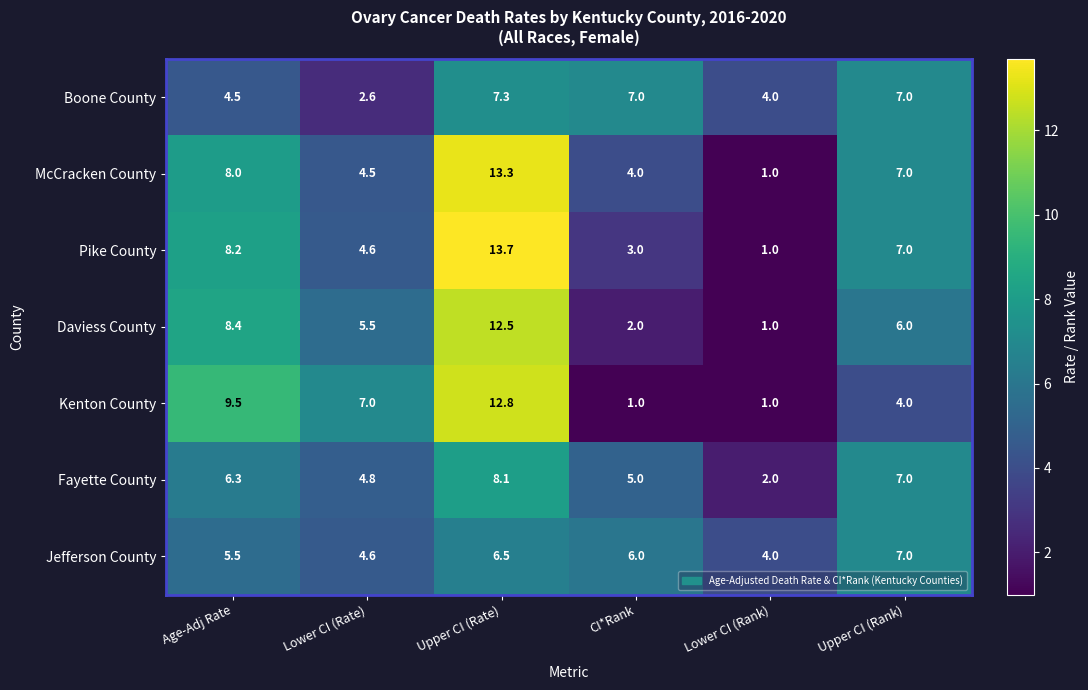

True or false: Pike County has a value of 2.1 at Age-Adj Rate.

False